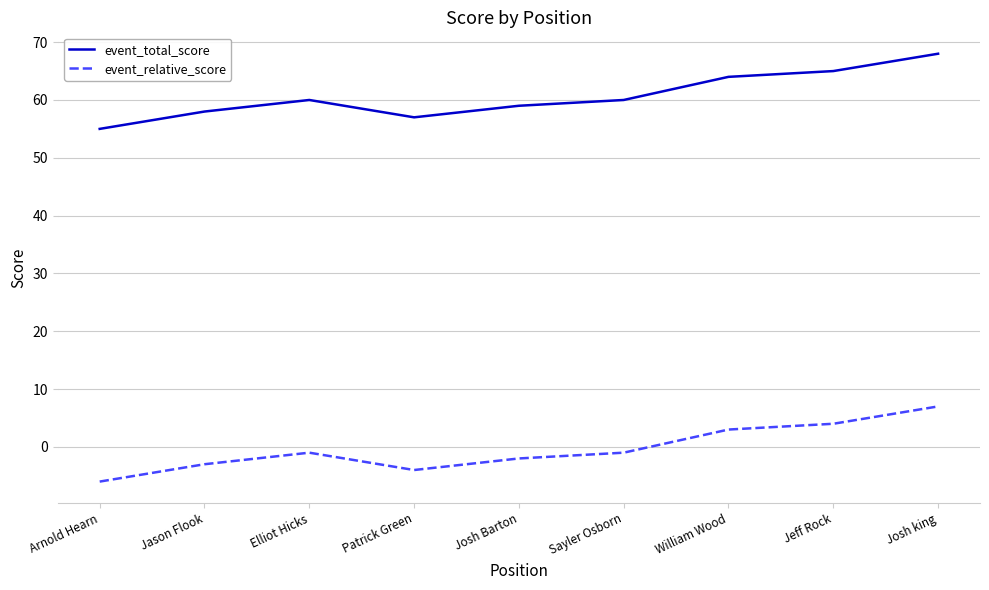

At which category is the sum across all series the highest?

Josh king